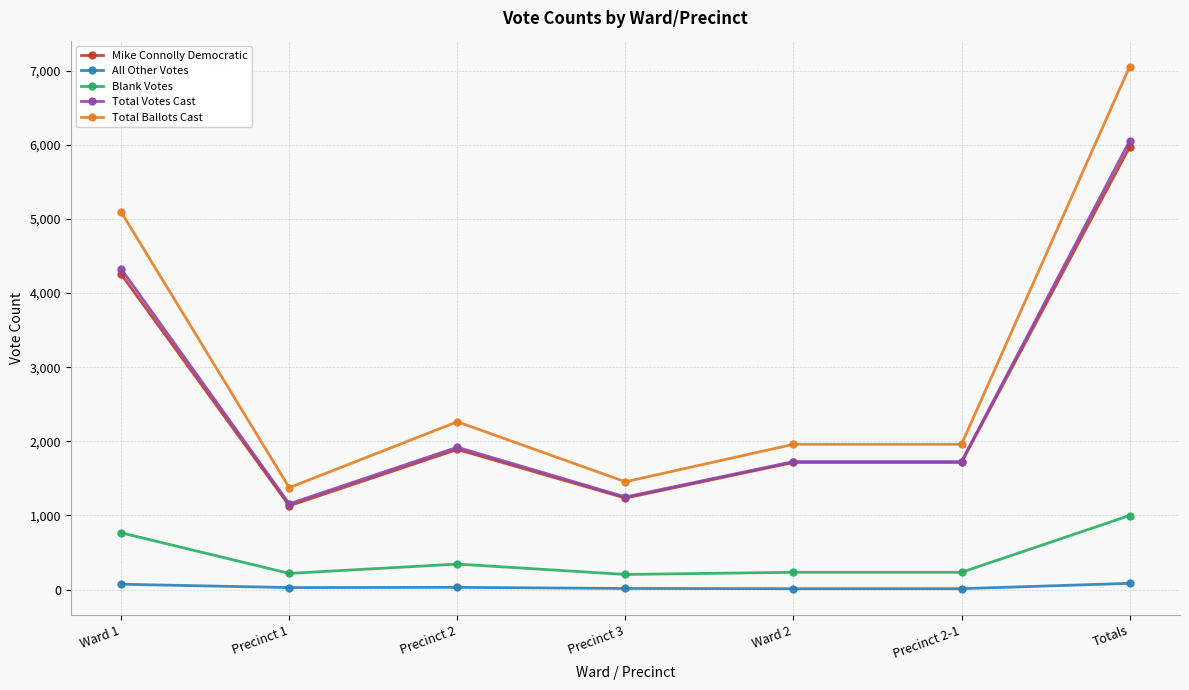

At which category is the sum across all series the highest?

Totals